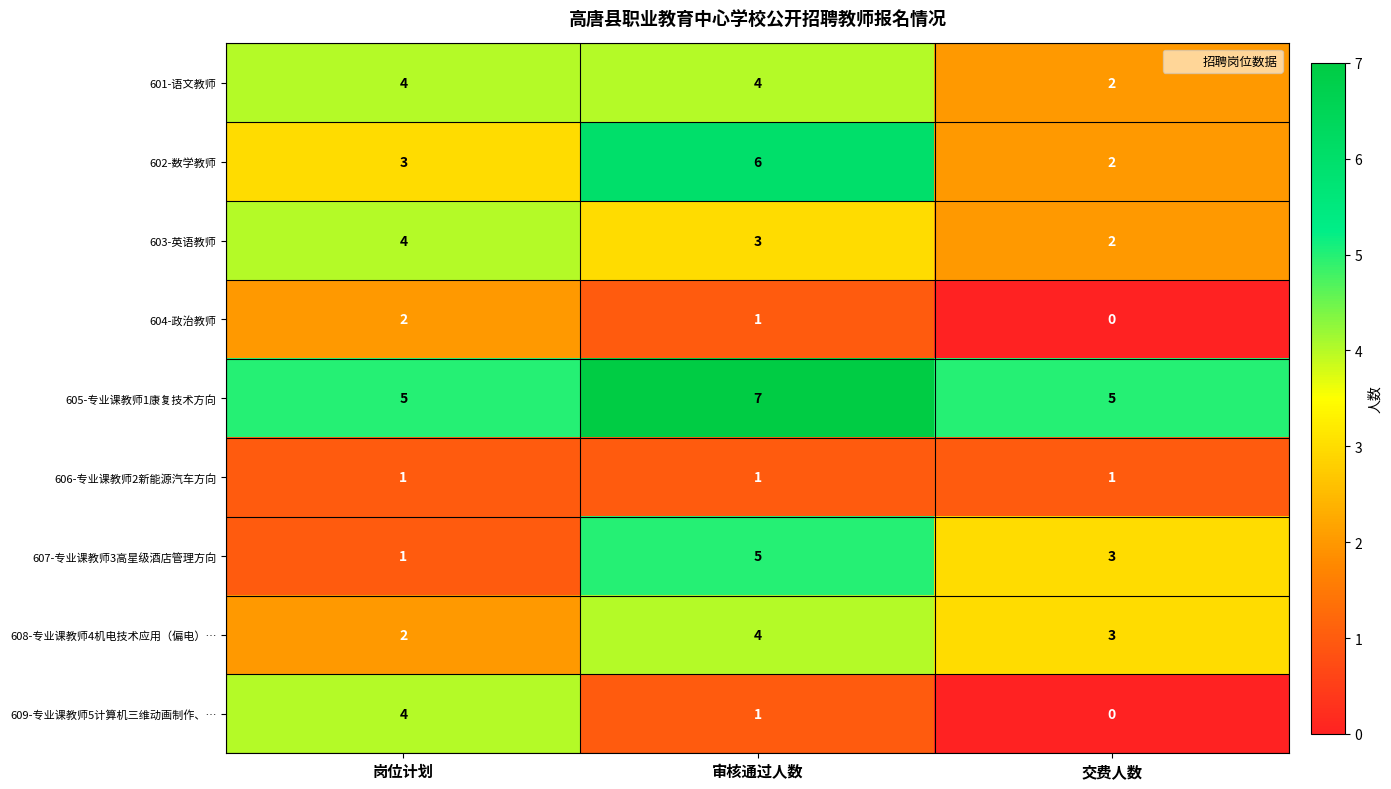

What is the average value of the 603-英语教师 series?

3